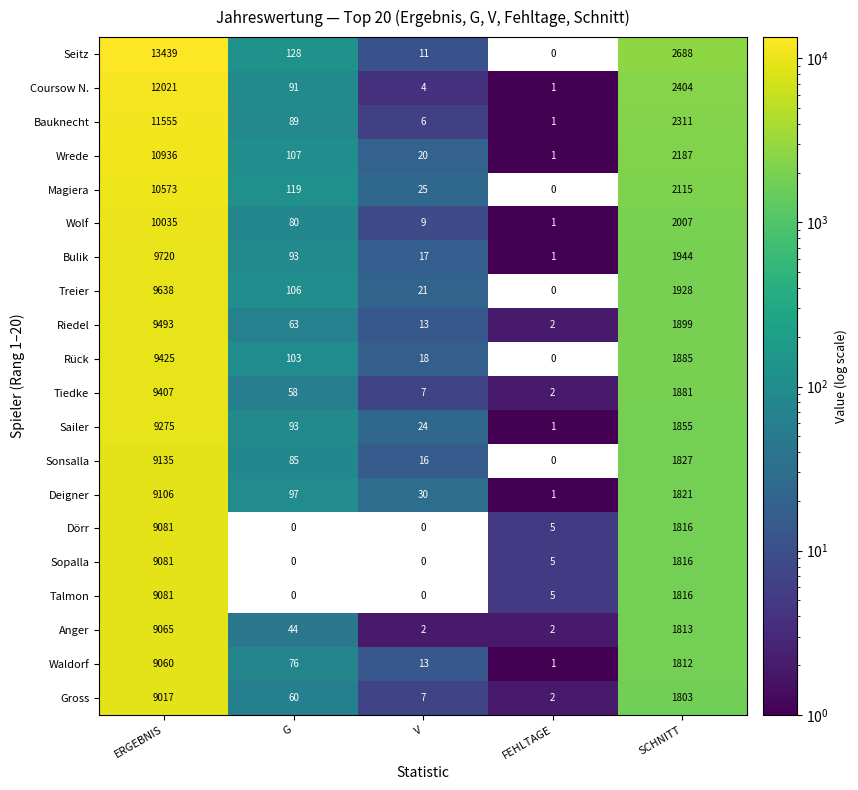

How many data points in Rück are less than 103?

2